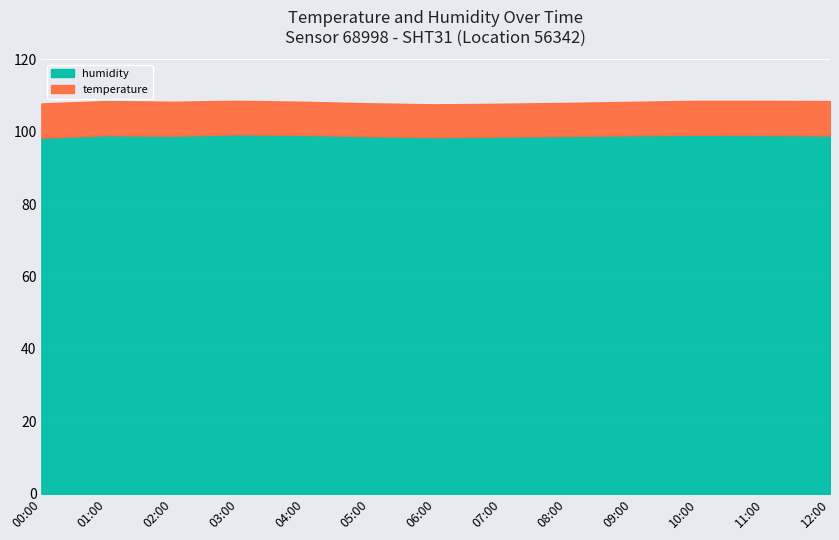

Which series has the largest total across all categories?

humidity